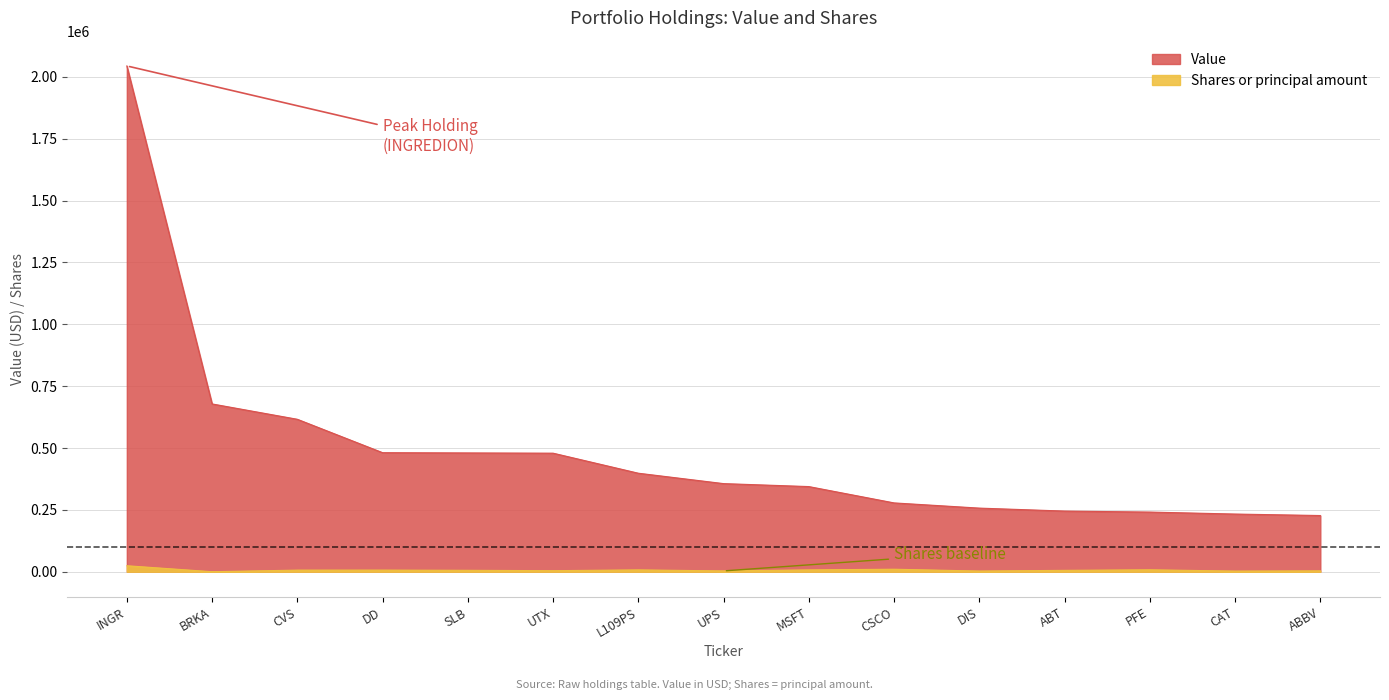

Where does the Shares or principal amount series first go above 5615?

INGR